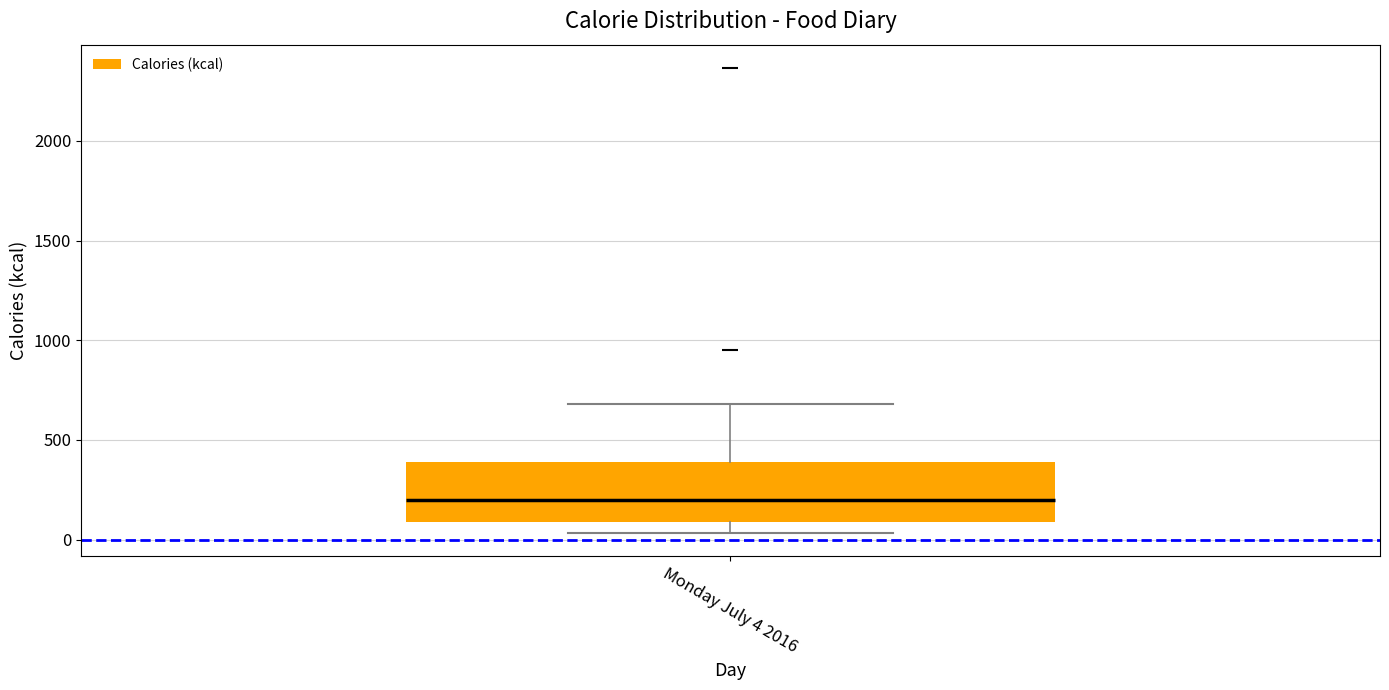

Where does the median line of the box for Monday July 4 2016 sit on the y-axis? The values are not printed on the chart, so give them approximately, as read against the axis.

200